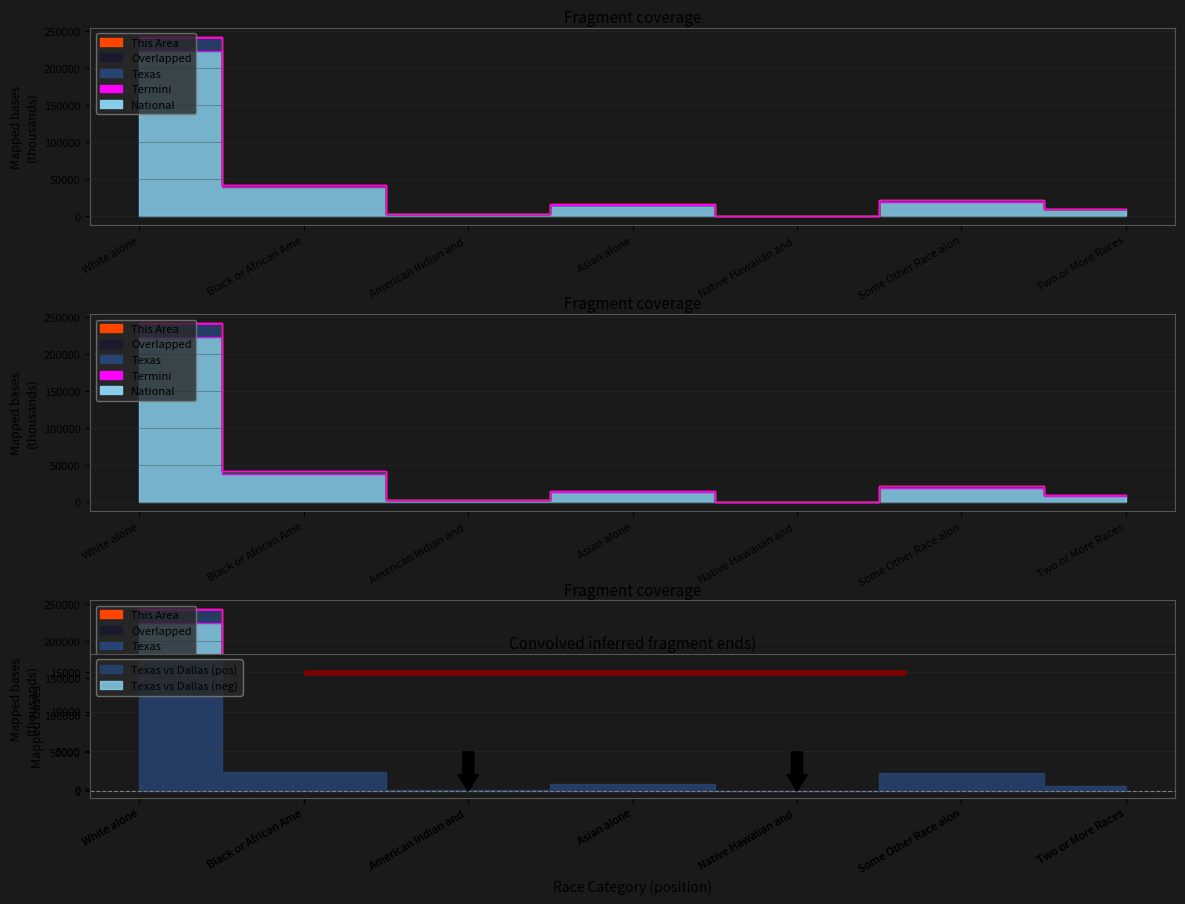

Does the chart have visible grid lines?

Yes